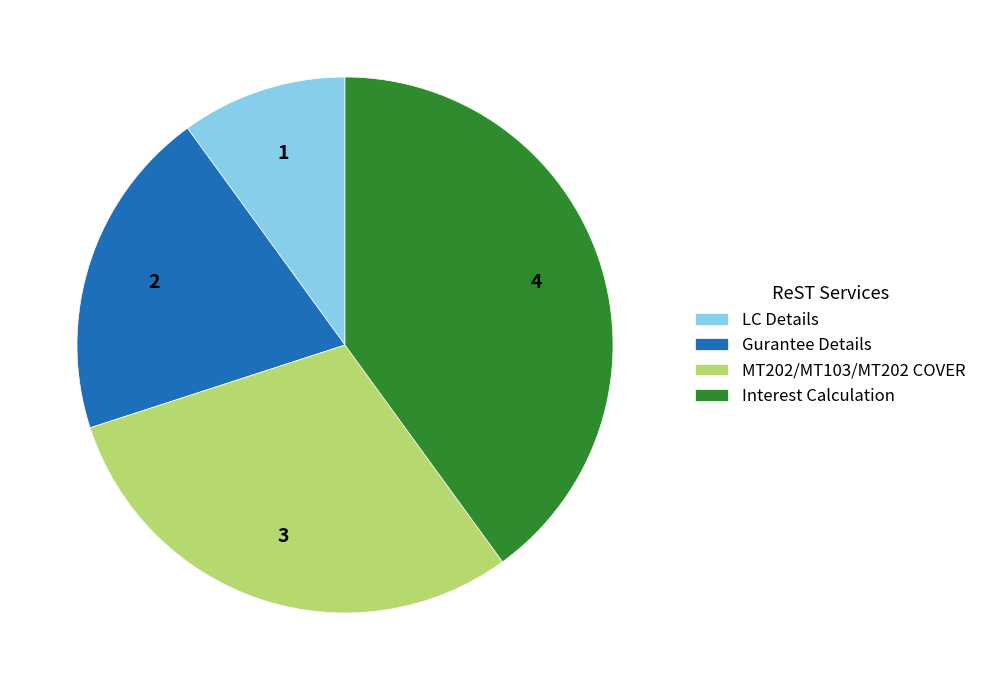

Do Interest Calculation and Gurantee Details together represent more than half of the pie?

Yes